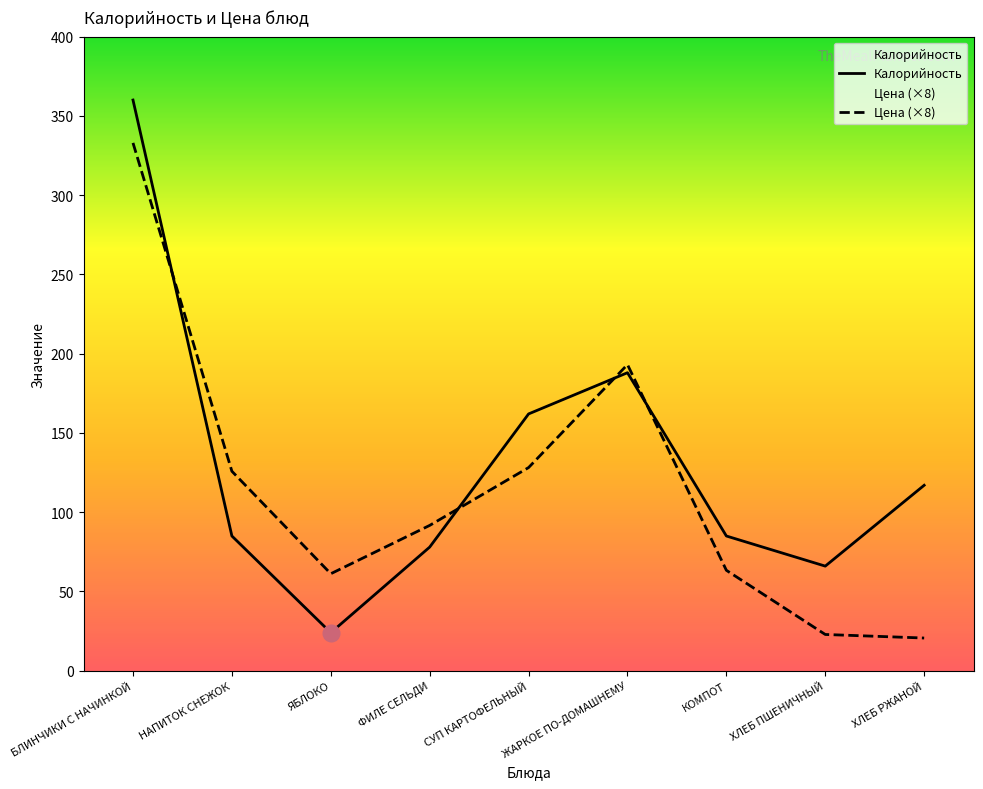

The Калорийность series shows 247.2 at БЛИНЧИКИ С НАЧИНКОЙ. True or false?

False